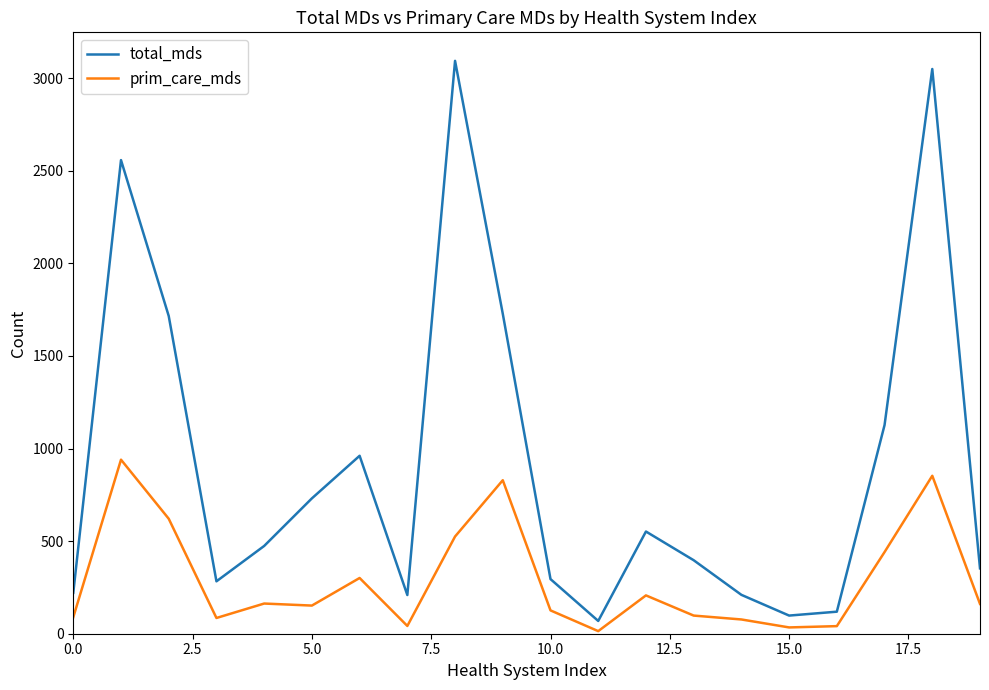

Rank the series by their average value, from lowest to highest.

prim_care_mds, total_mds